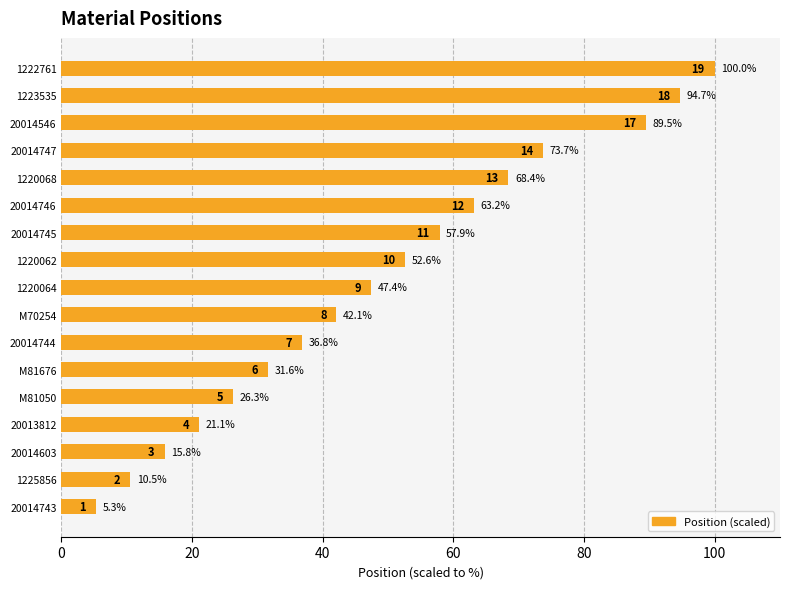

The value at 1220068 is 44.9. True or false?

False